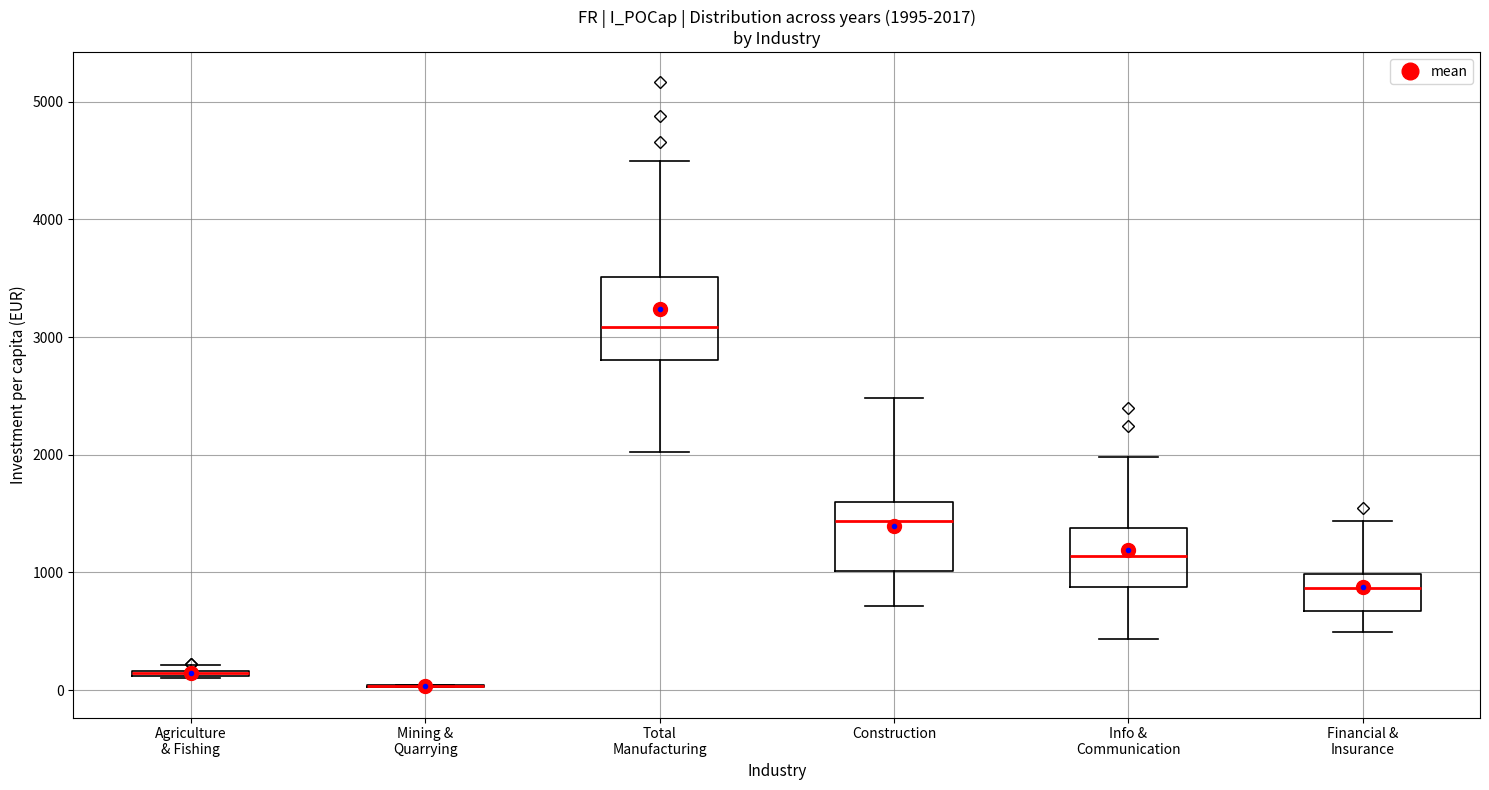

Comparing the boxes themselves (not the whiskers), which one is the tallest?

Total Manufacturing